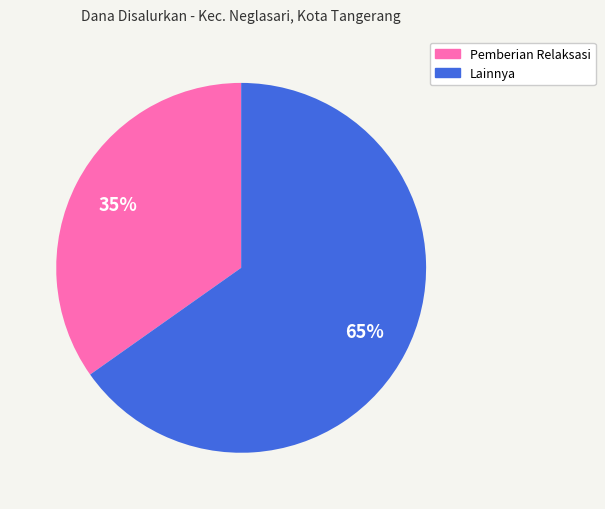

Does any single category account for the majority?

Yes